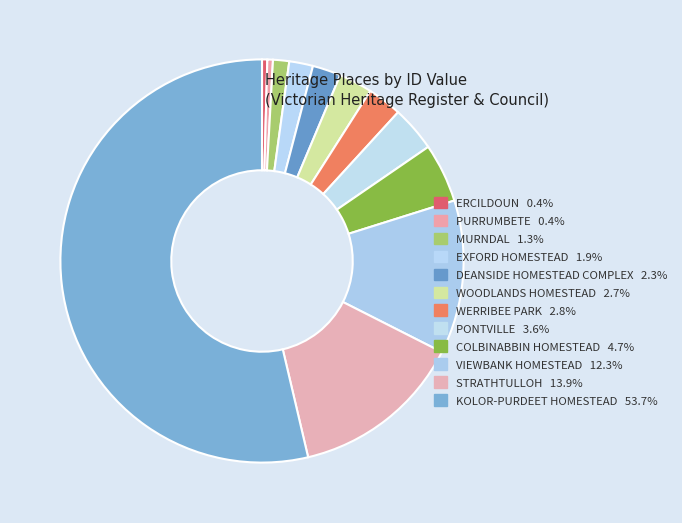

Combined, do ERCILDOUN and KOLOR-PURDEET HOMESTEAD account for over 50%?

Yes